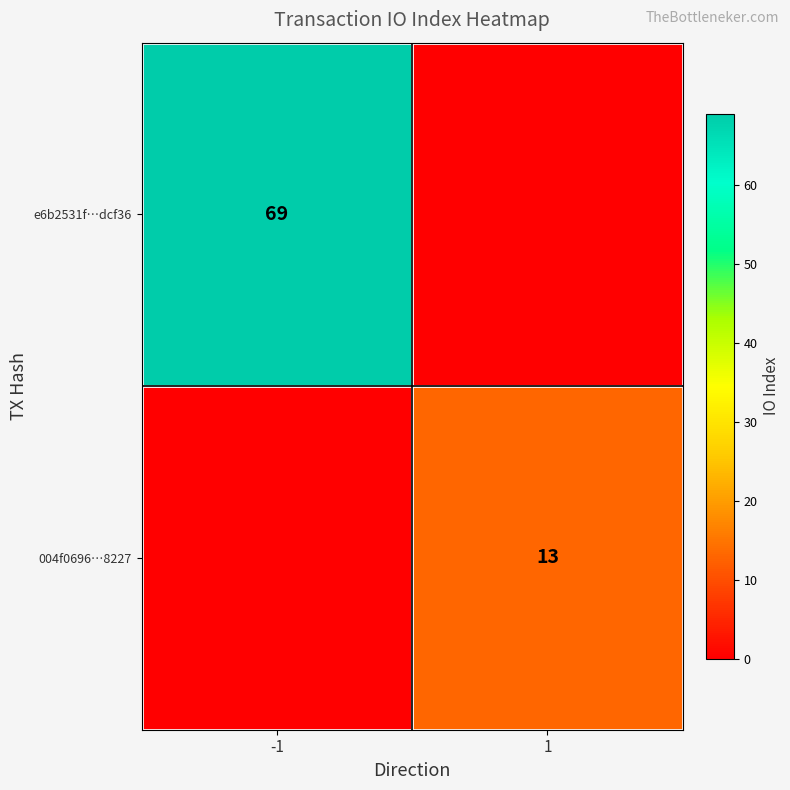

Is it true that 004f0696…8227 equals 20 at 1?

False